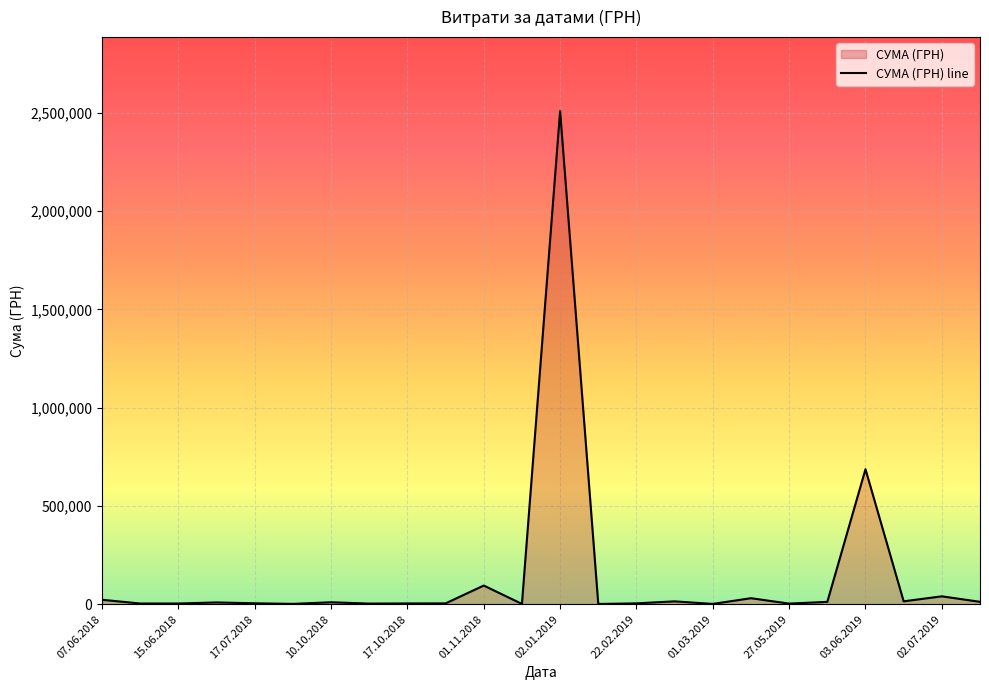

What is the sum of all values?

3485383.0